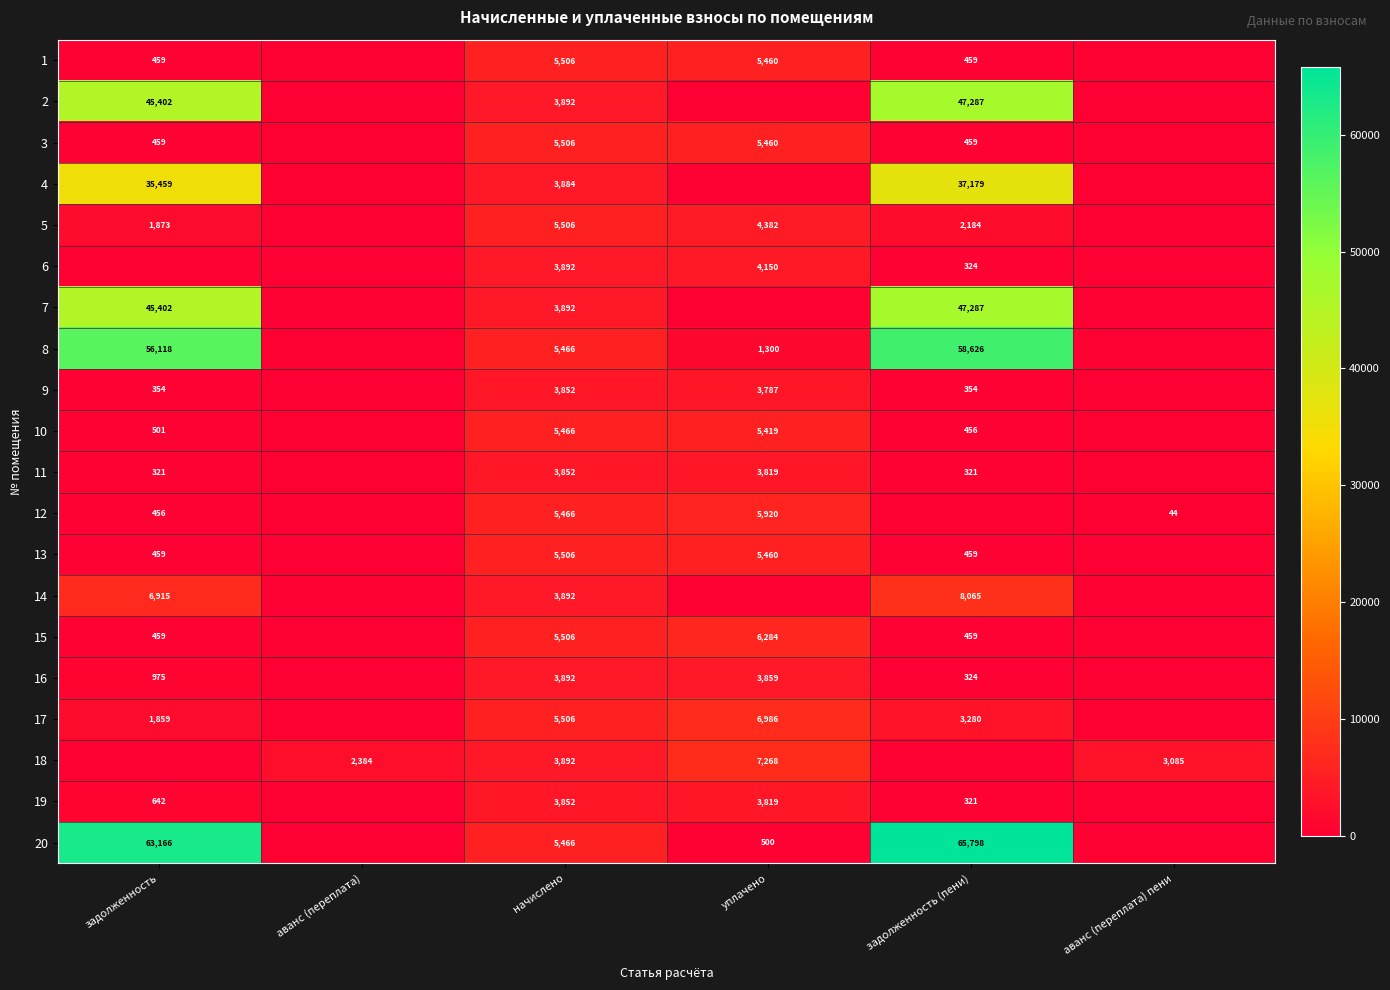

Count the number of categories in the chart.

6